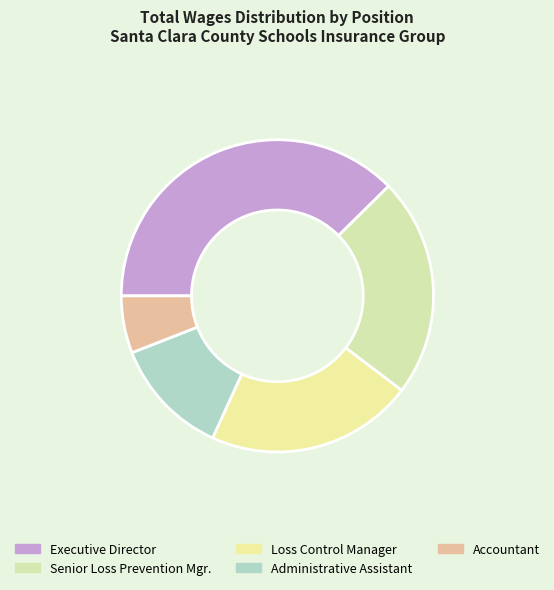

Rank the categories by value from highest to lowest.

Executive Director, Senior Loss Prevention Mgr., Loss Control Manager, Administrative Assistant, Accountant